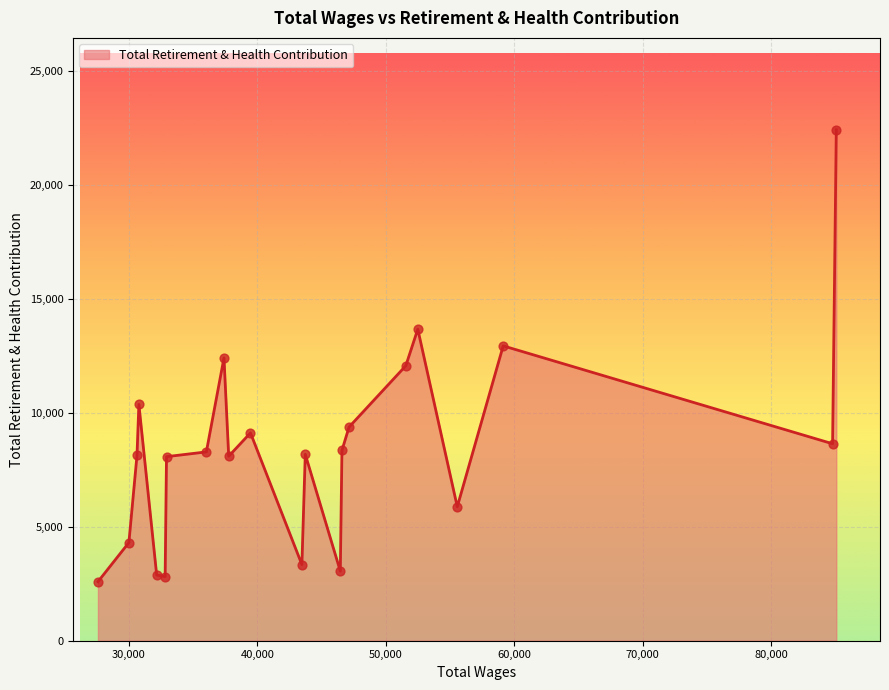

What is the difference between the maximum and minimum values?

19817